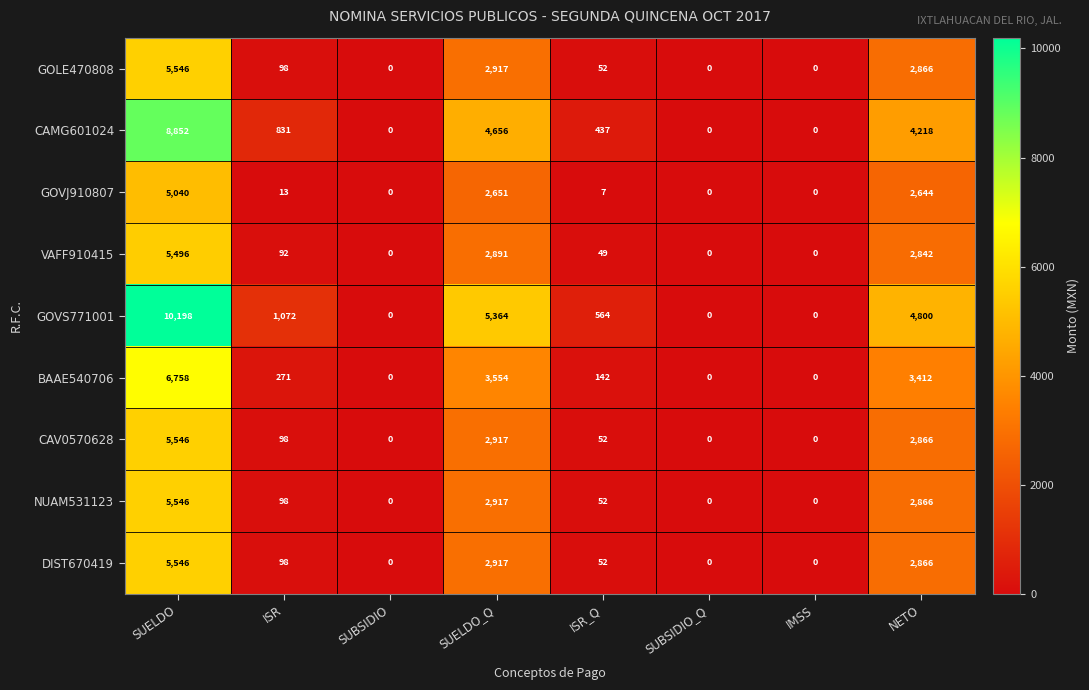

At how many categories does at least one series exceed 3187?

3